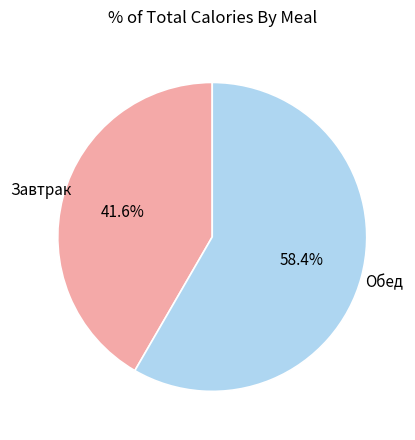

Is there a majority slice in this chart?

Yes